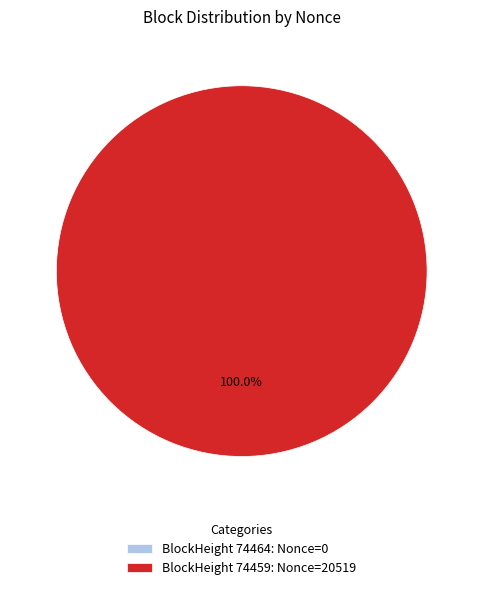

To the nearest percent, what is the average slice percentage?

50%